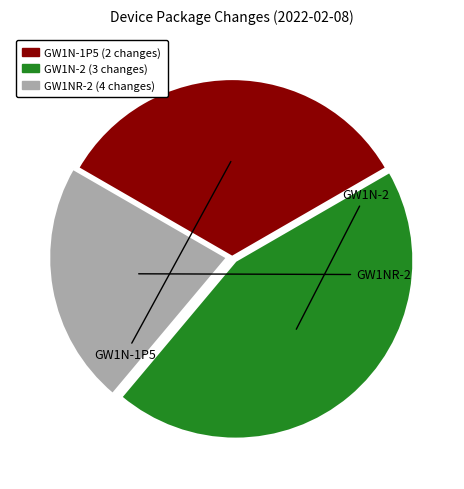

The GW1N-1P5 slice represents 33% of the pie. True or false?

True